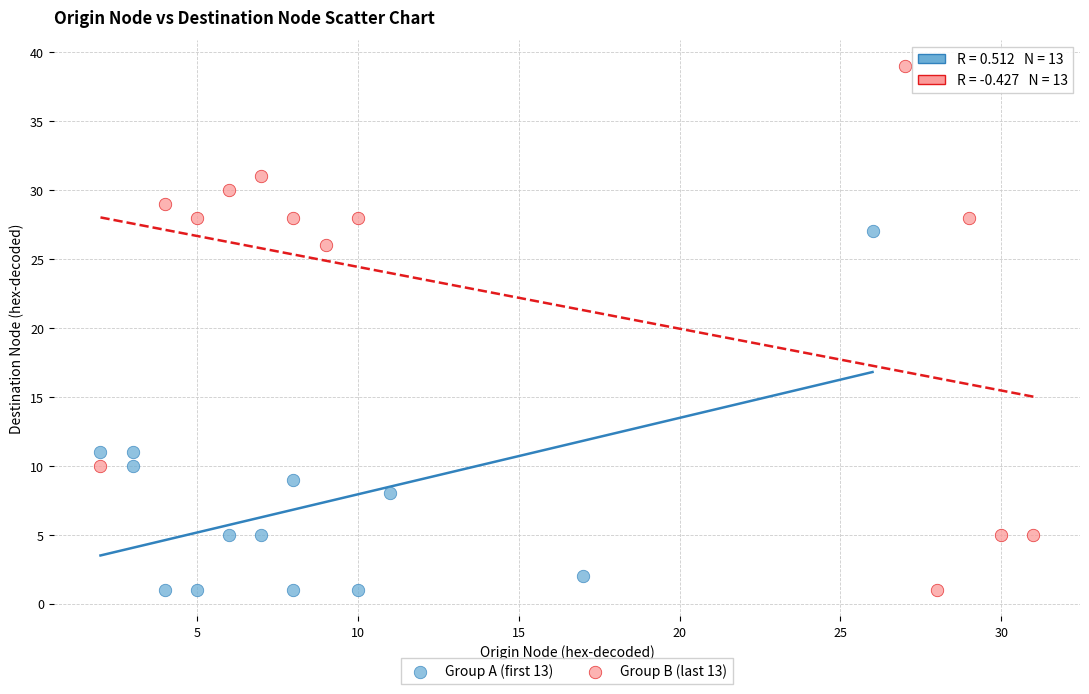

Which series has the widest spread of Y values?

Group B (last 13)